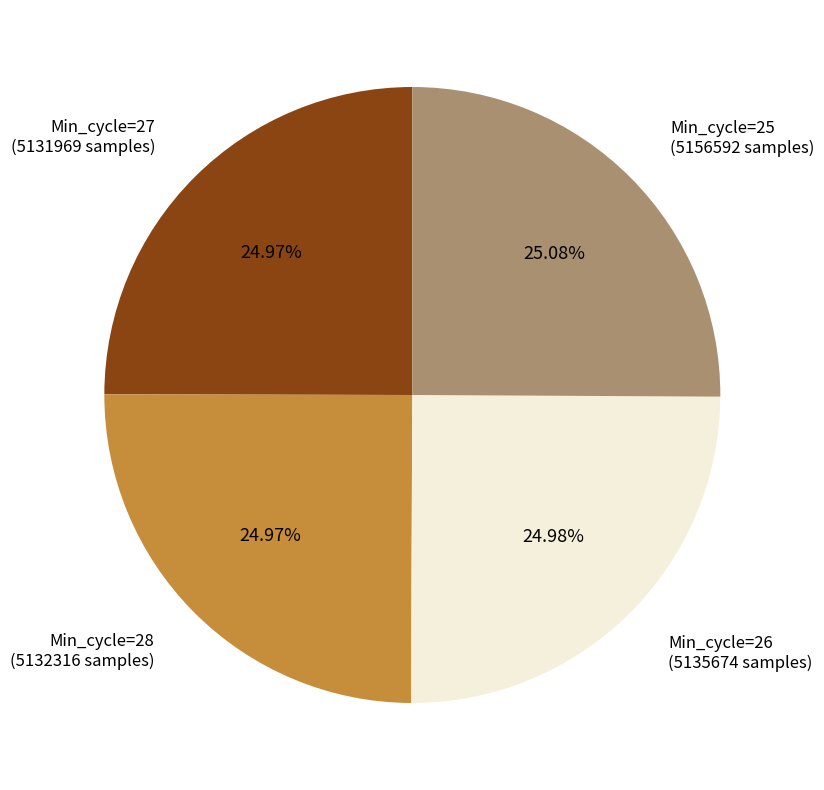

Is the sum of Min_cycle=27 (5131969 samples) and Min_cycle=25 (5156592 samples) greater than half?

Yes